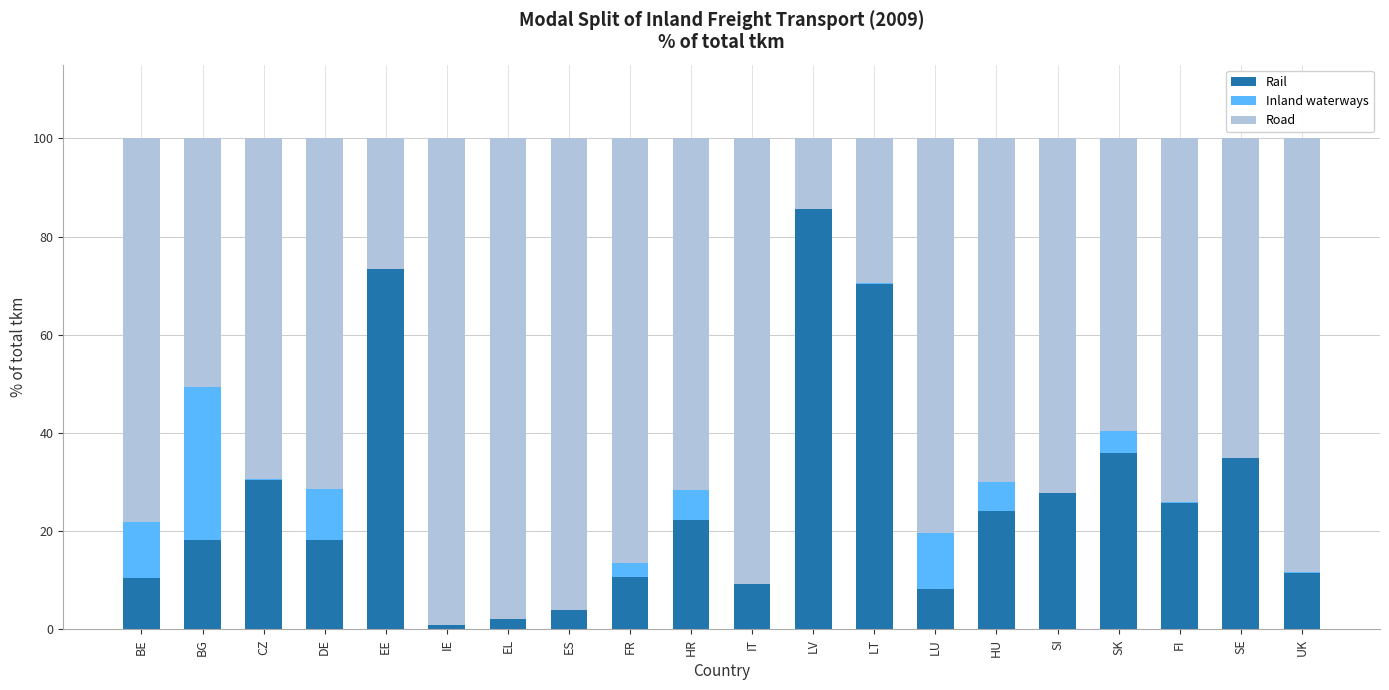

How many data points in Rail are above 22?

10